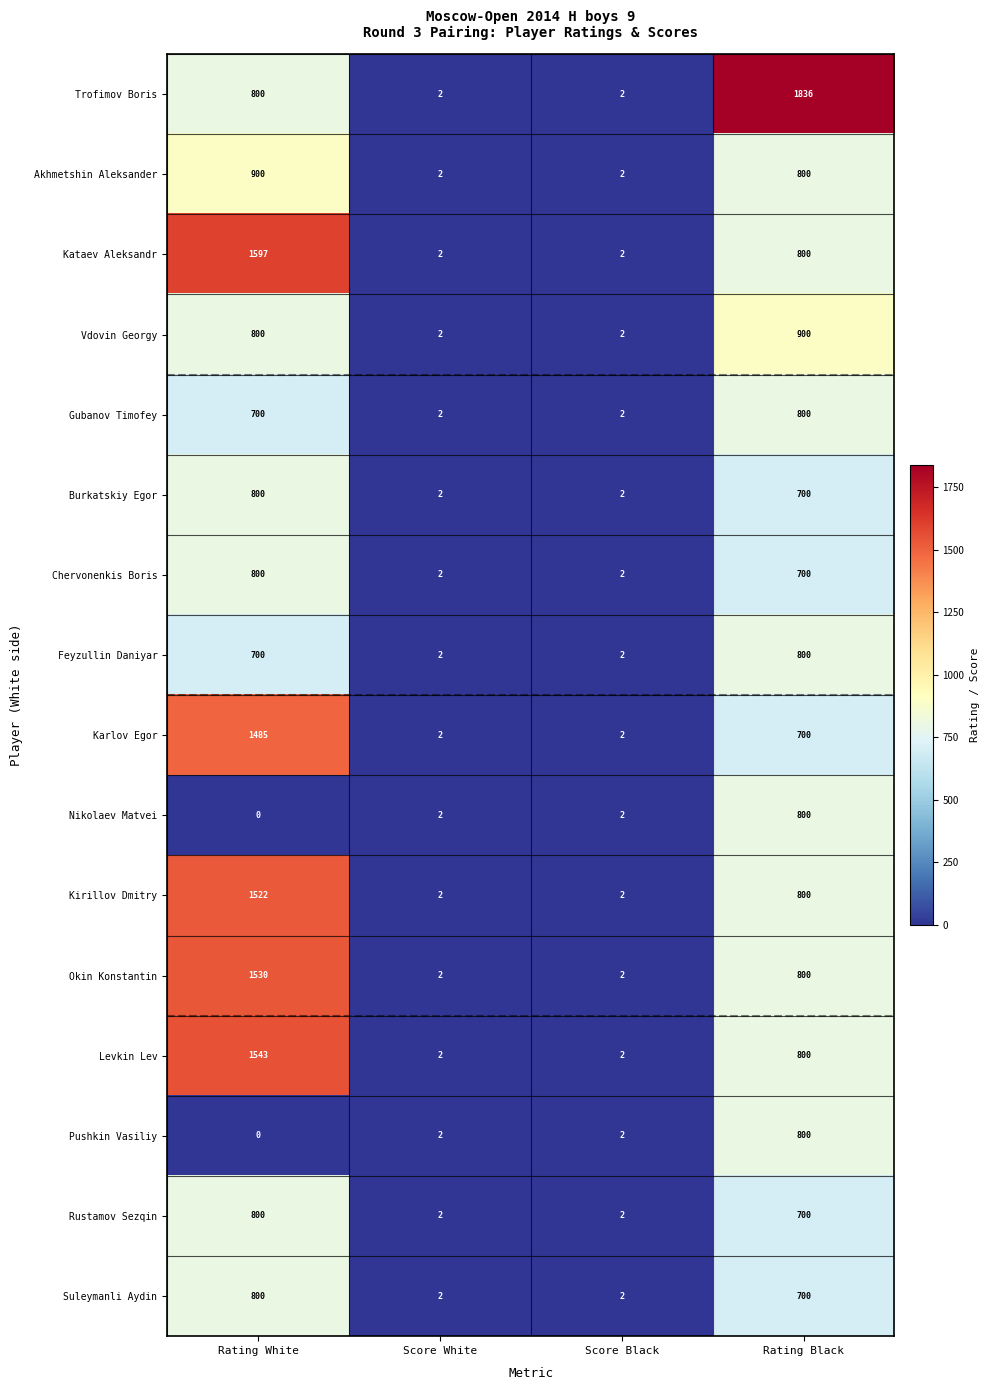

Where does the Levkin Lev series first go above 800?

Rating White